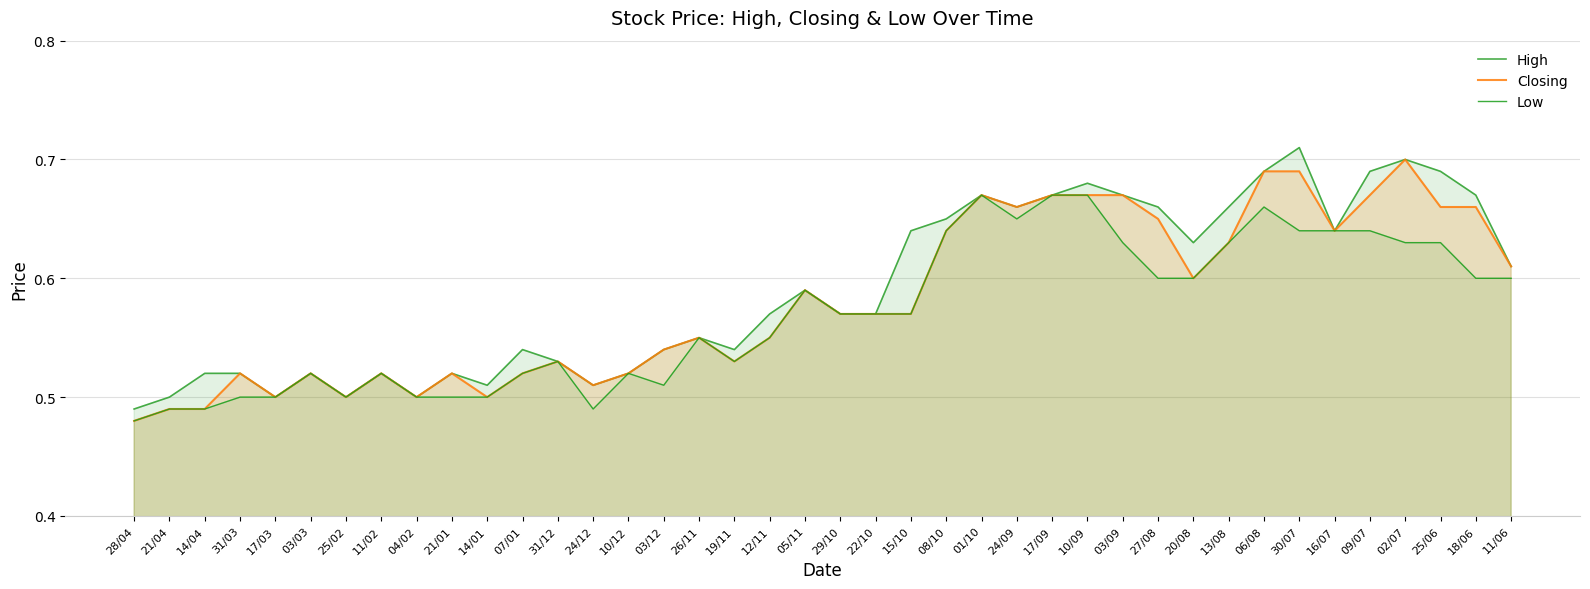

Where is the first local minimum for Low?

25/02